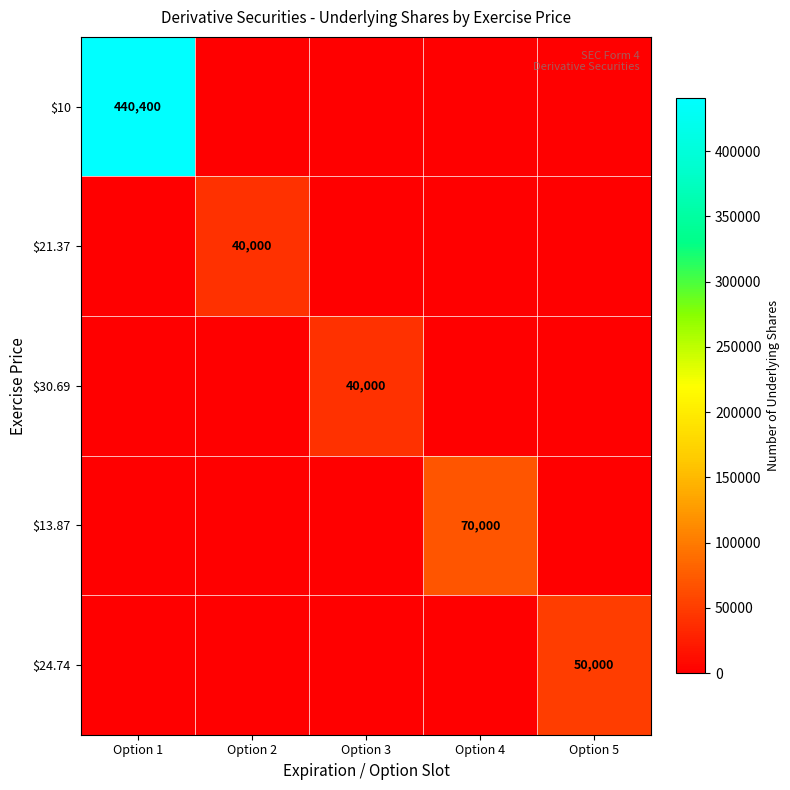

Count the number of data series in this chart.

5